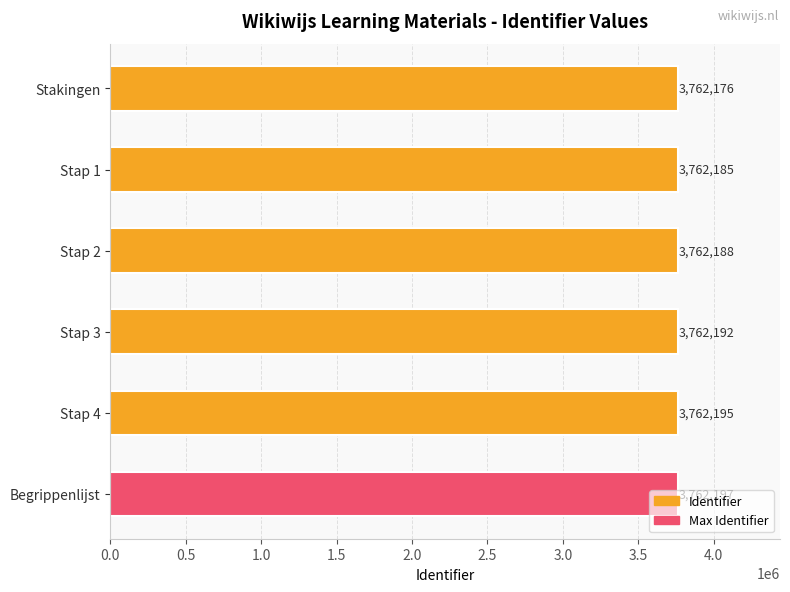

Count the number of categories in the chart.

6